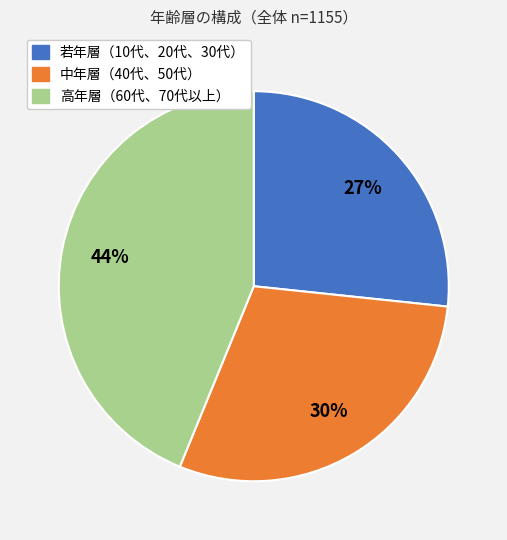

To the nearest percent, what percentage of the pie is 若年層（10代、20代、30代）?

27%